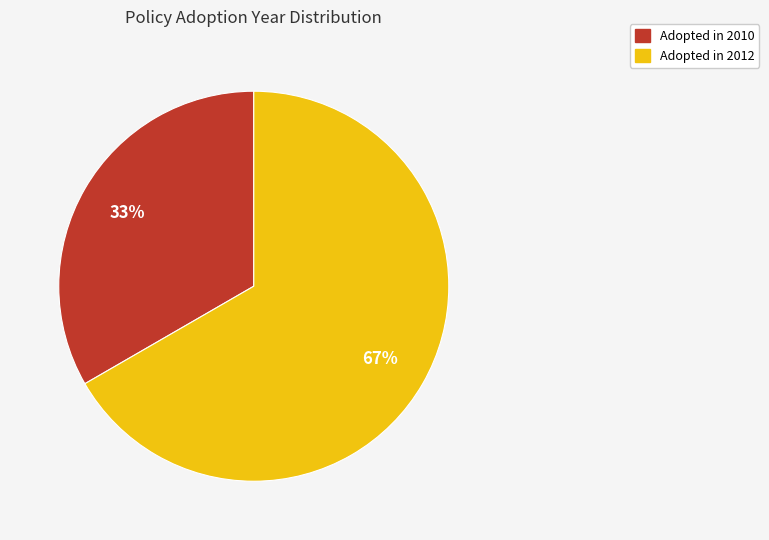

How many segments does this pie chart have?

2